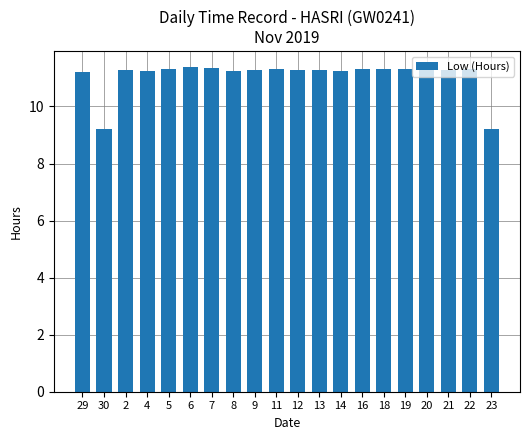

What is the label of the 3rd bar from the left?

2